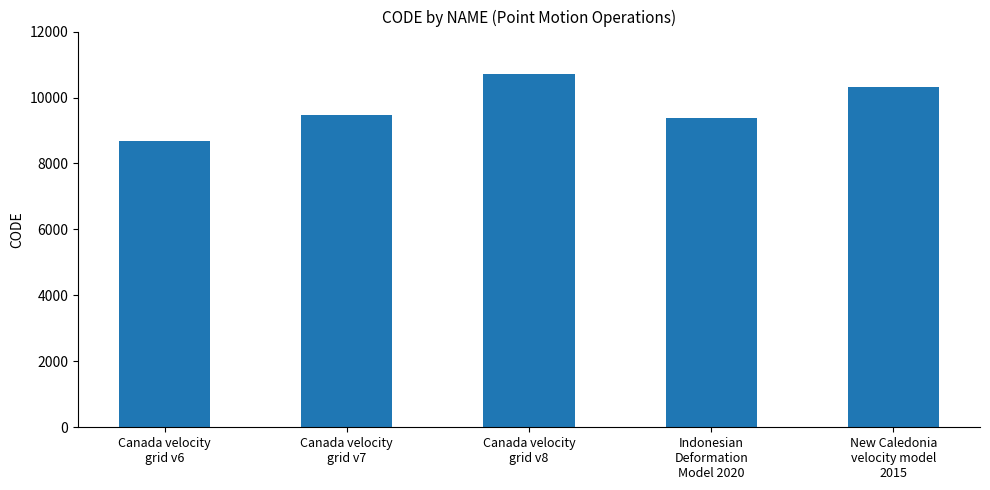

Read the value at Canada velocity
grid v8, to the nearest 10.

10710